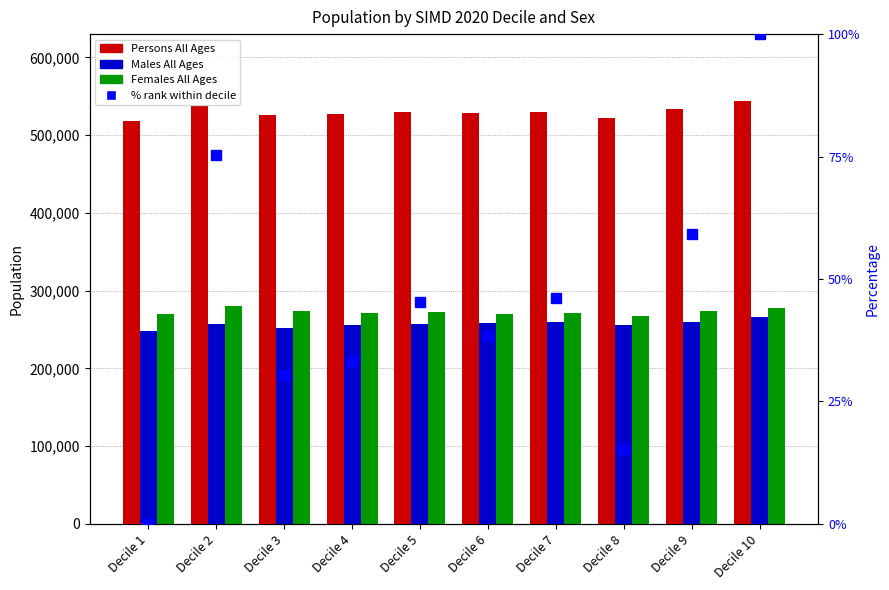

How many groups of bars are there?

10